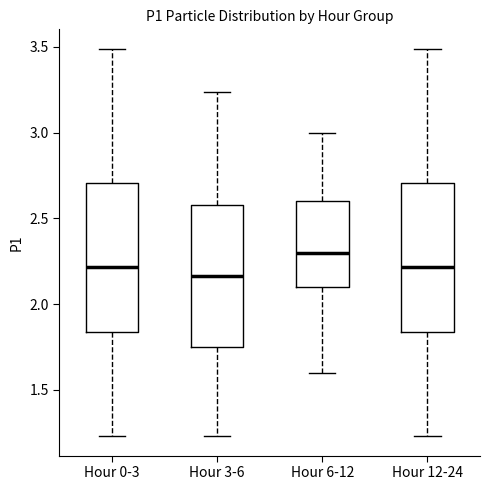

Reading left to right, transcribe this box plot: for each box, give where its median line is, the range the box spans, and where its two whiskers end, as read against the y-axis. The values are not printed on the chart, so give them approximately, as read against the axis.

Hour 0-3: median 2.20, box 1.85 to 2.70, whiskers 1.25 to 3.50
Hour 3-6: median 2.15, box 1.75 to 2.60, whiskers 1.25 to 3.25
Hour 6-12: median 2.30, box 2.10 to 2.60, whiskers 1.60 to 3.00
Hour 12-24: median 2.20, box 1.85 to 2.70, whiskers 1.25 to 3.50